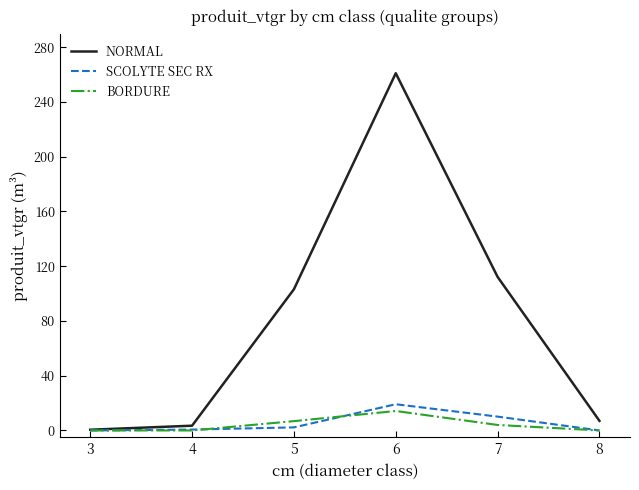

Rank the series by their maximum value, from highest to lowest.

NORMAL, SCOLYTE SEC RX, BORDURE